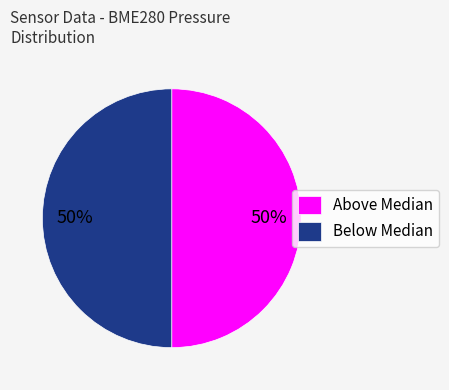

The Below Median slice represents 50% of the pie. True or false?

True